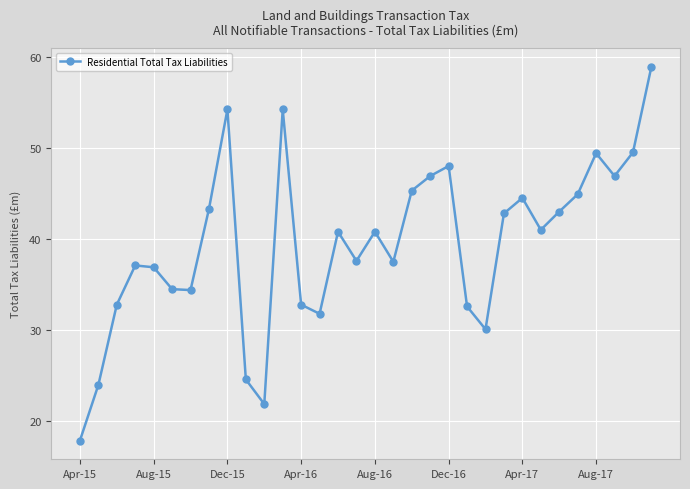

What is the smallest value displayed?

17.9